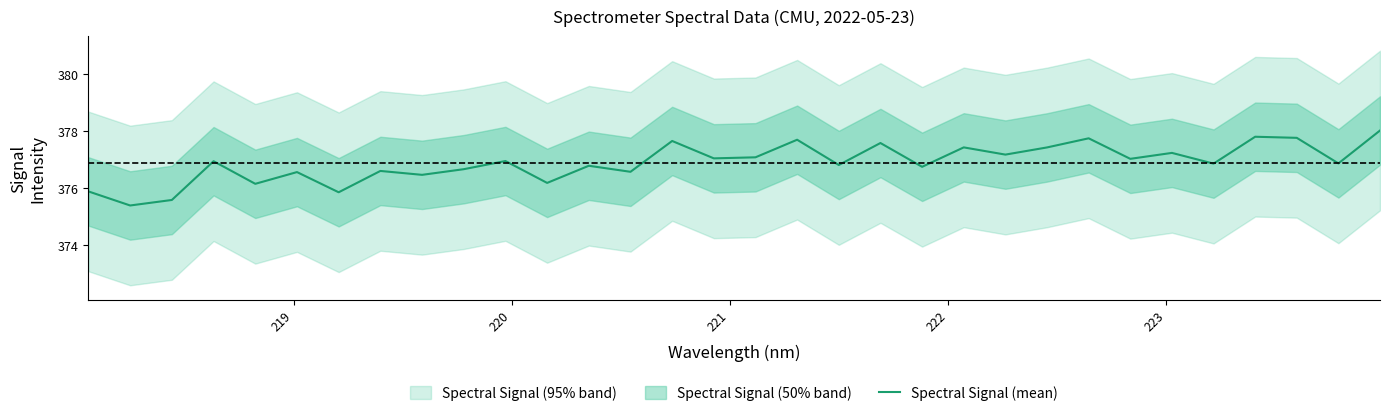

Reading right to left, list all the values displayed in this chart.

378.0	376.9	377.8	377.8	376.9	377.2	377.0	377.7	377.4	377.2	377.4	376.7	377.6	376.8	377.7	377.1	377.0	377.7	376.6	376.8	376.2	376.9	376.7	376.5	376.6	375.9	376.6	376.1	376.9	375.6	375.4	375.9